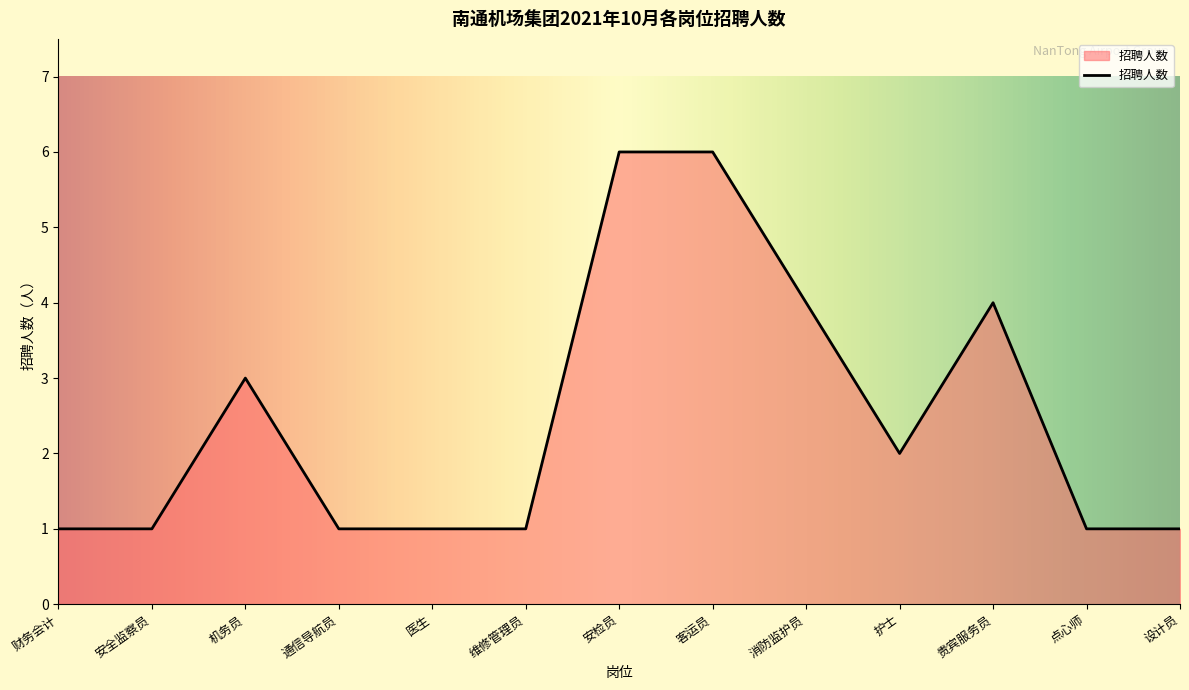

What is the approximate value at 安全监察员?

1